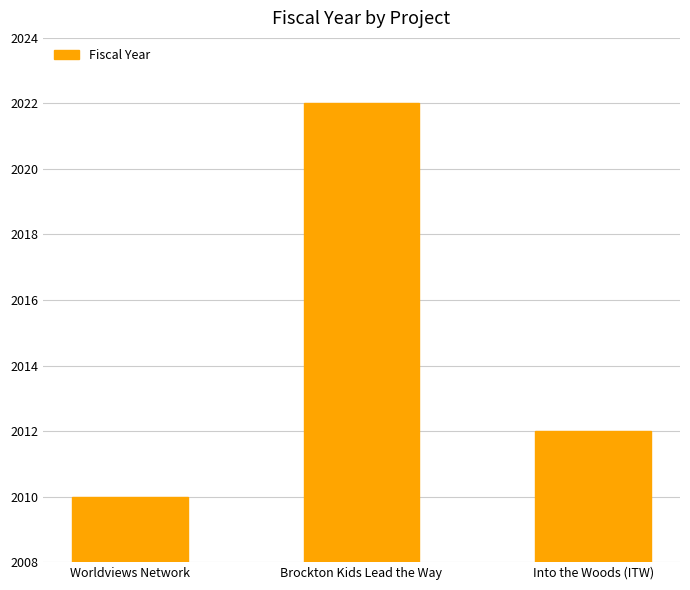

Where does the data first go above 2012?

Brockton Kids Lead the Way